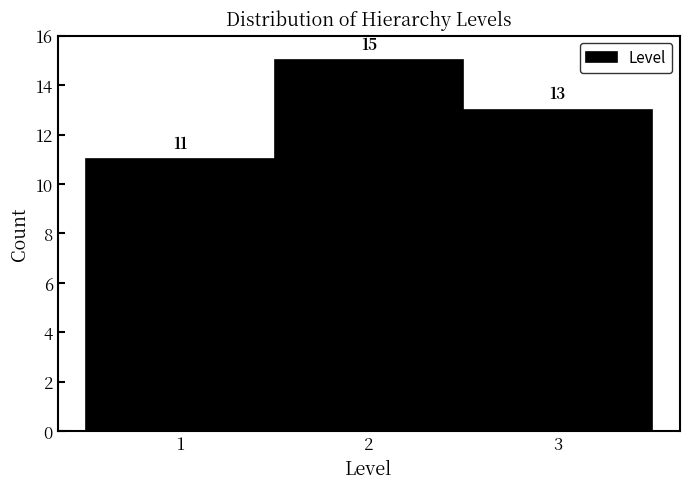

Reading left to right, list every bar in this chart as the range it spans on the x-axis followed by its height.

0.5 to 1.5: 11
1.5 to 2.5: 15
2.5 to 3.5: 13